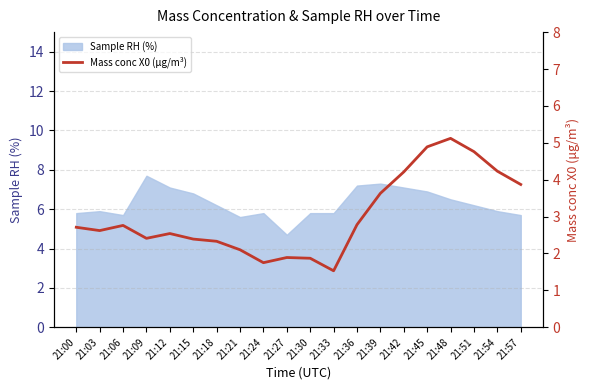

What is the greatest value displayed?

5.1